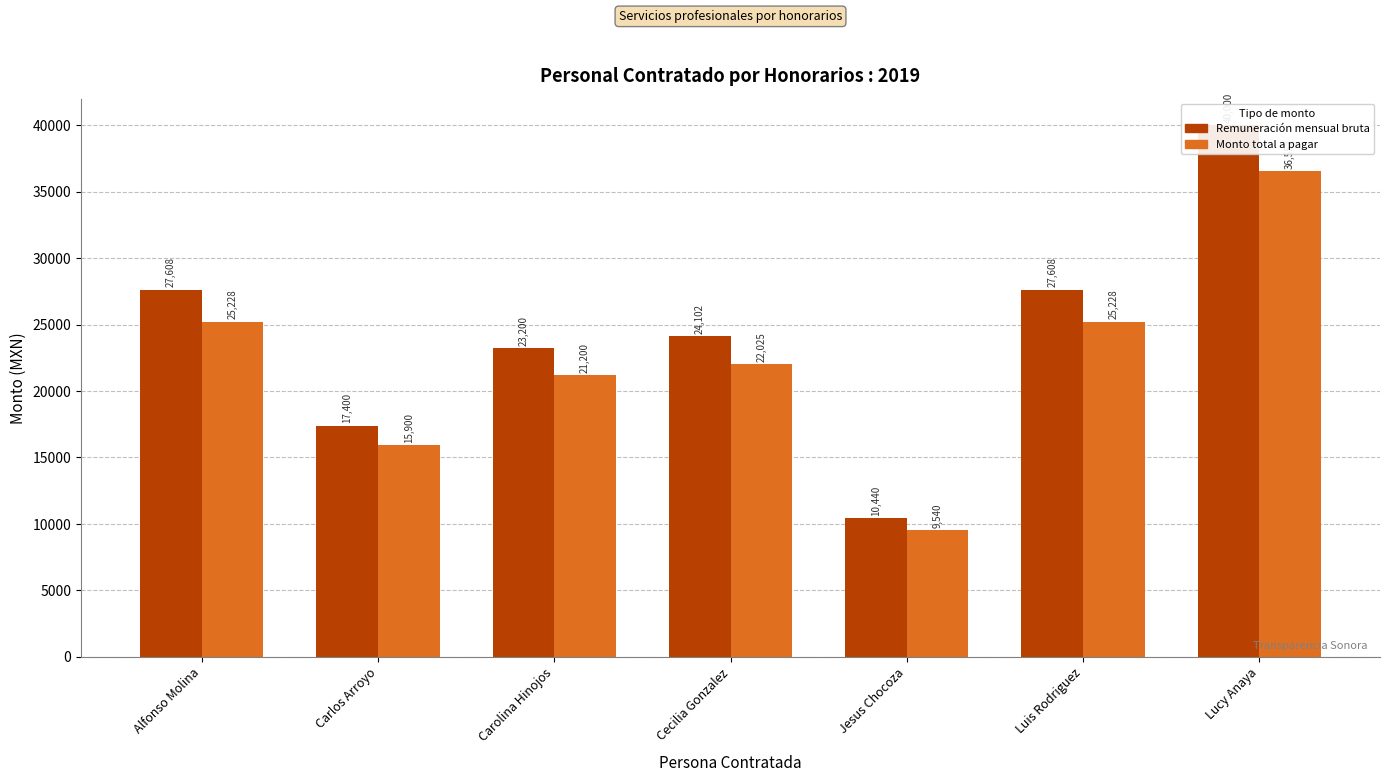

Which series has the largest total across all categories?

Remuneración mensual bruta